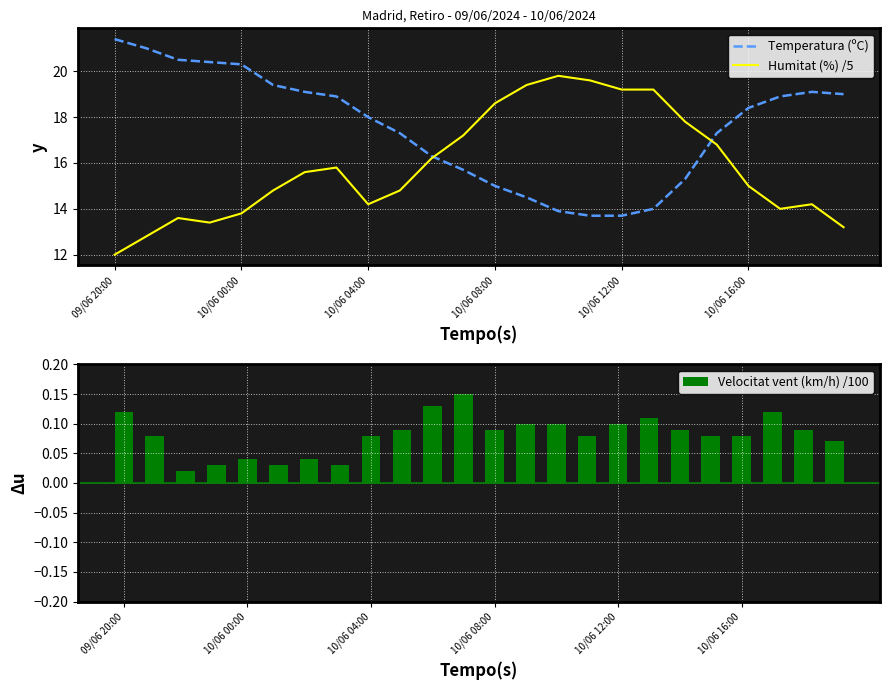

The value of Humitat (%) /5 at 09/06 20:00 is 16.0. True or false?

False